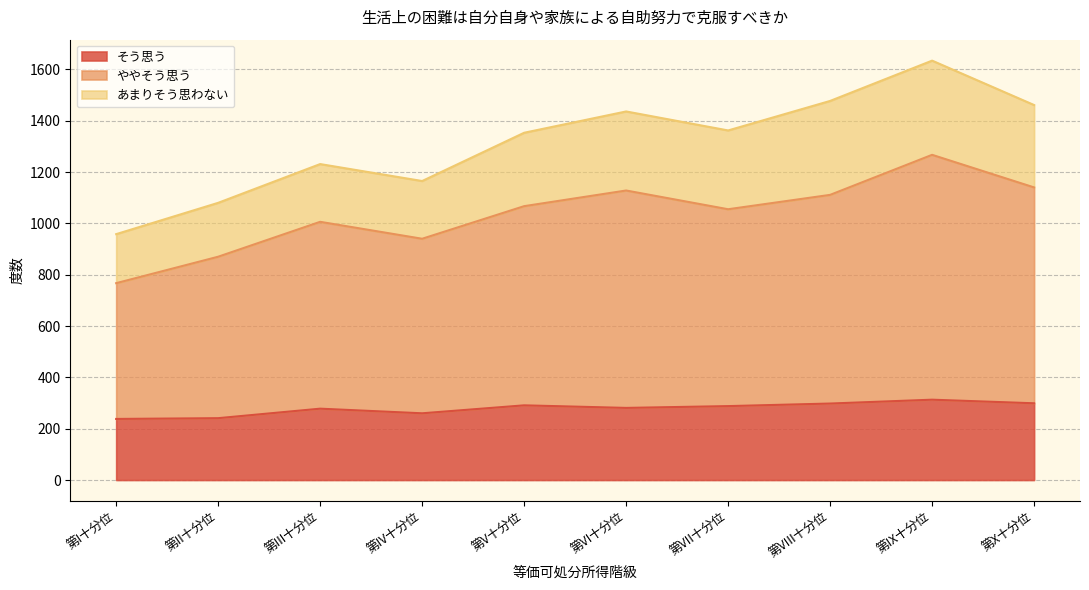

Which has a higher value, 第IV十分位 or 第VIII十分位?

第VIII十分位